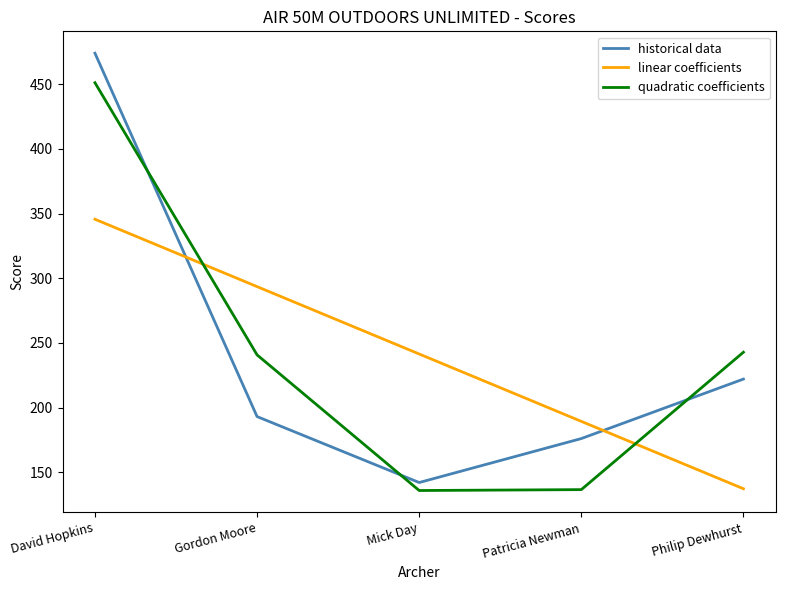

What is the lowest value of the linear coefficients series?

137.2